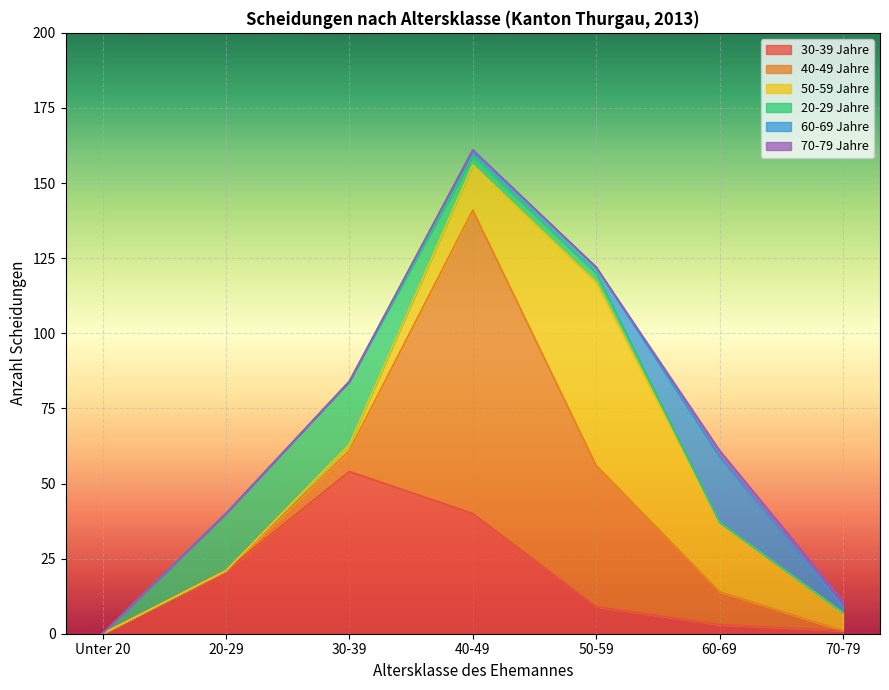

Reading left to right, transcribe all the data shown in this chart.

30-39 Jahre: 0	21	54	40	9	3	1
40-49 Jahre: 0	0	7	101	47	11	0
50-59 Jahre: 0	0	2	15	61	23	6
20-29 Jahre: 0	19	21	3	3	0	0
60-69 Jahre: 0	0	0	2	2	22	2
70-79 Jahre: 0	0	0	0	0	2	2